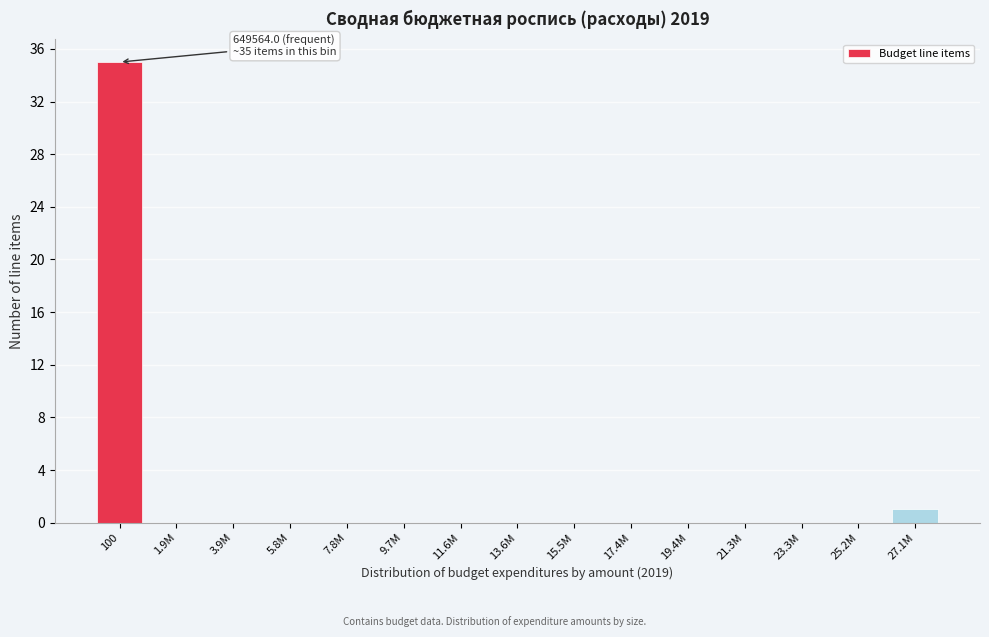

Reading left to right, transcribe all the data shown in this chart.

100=35	1.9M=0	3.9M=0	5.8M=0	7.8M=0	9.7M=0	11.6M=0	13.6M=0	15.5M=0	17.4M=0	19.4M=0	21.3M=0	23.3M=0	25.2M=0	27.1M=1